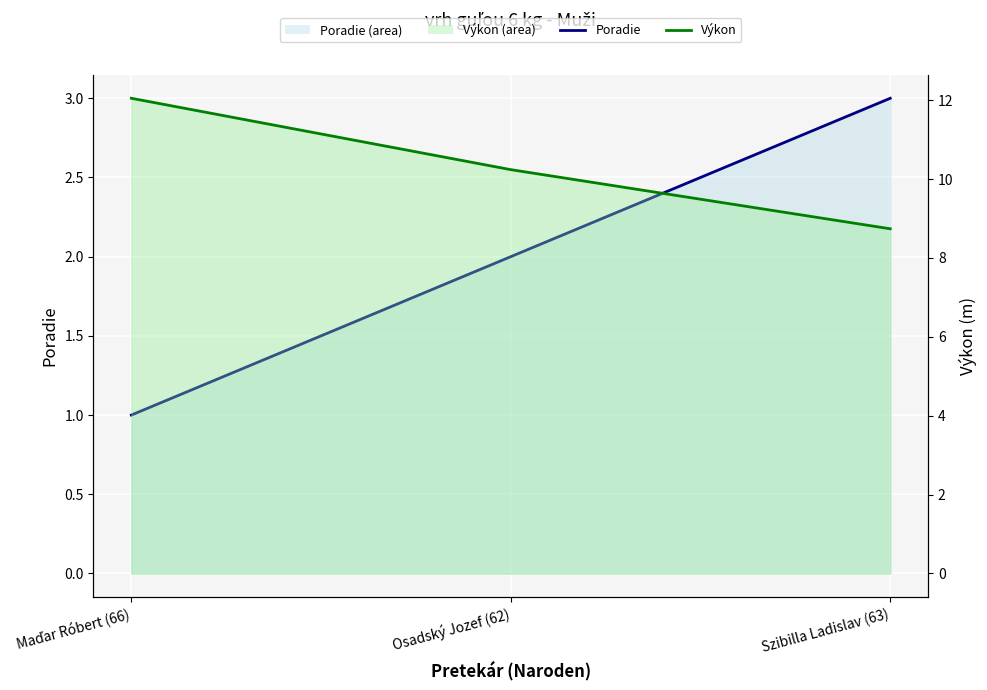

Reading right to left, what are all the values shown in this chart?

Poradie_line: 3.0	2.0	1.0
Výkon_line: 8.7	10.2	12.1